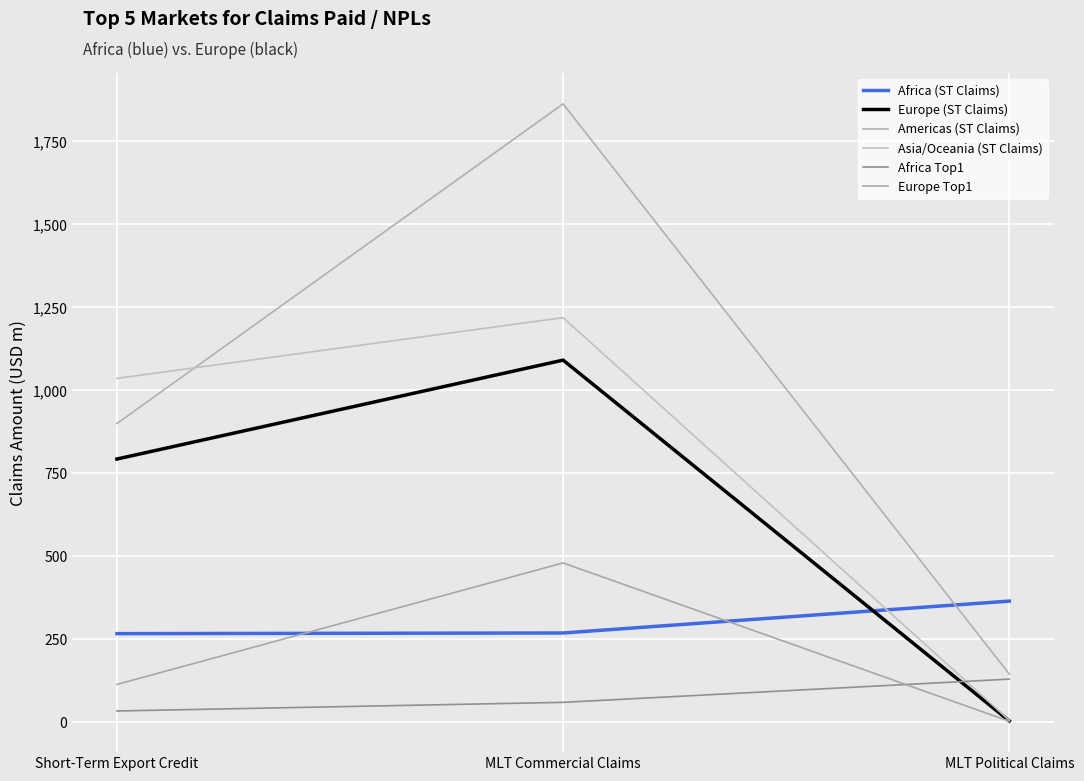

What is the maximum value shown in the chart?

1863